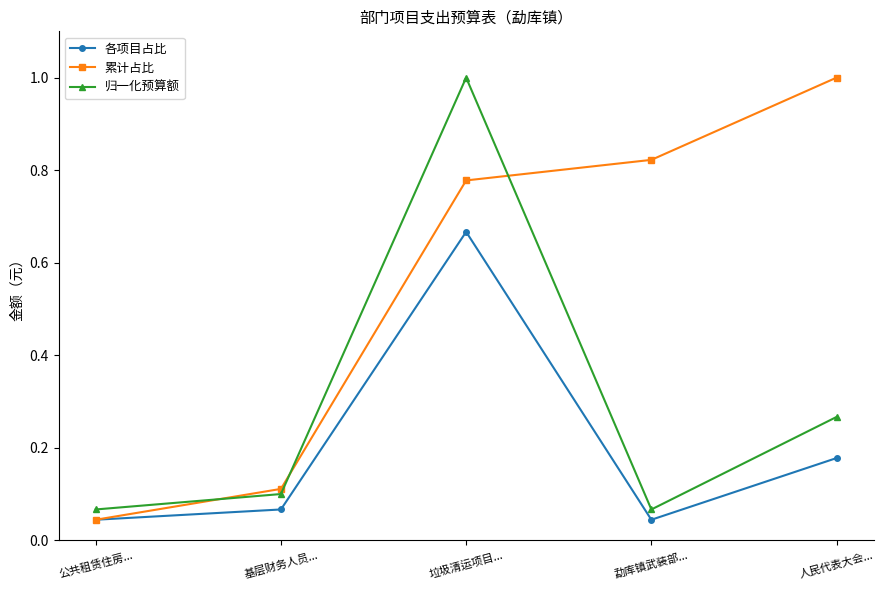

At how many categories does at least one series exceed 0?

5